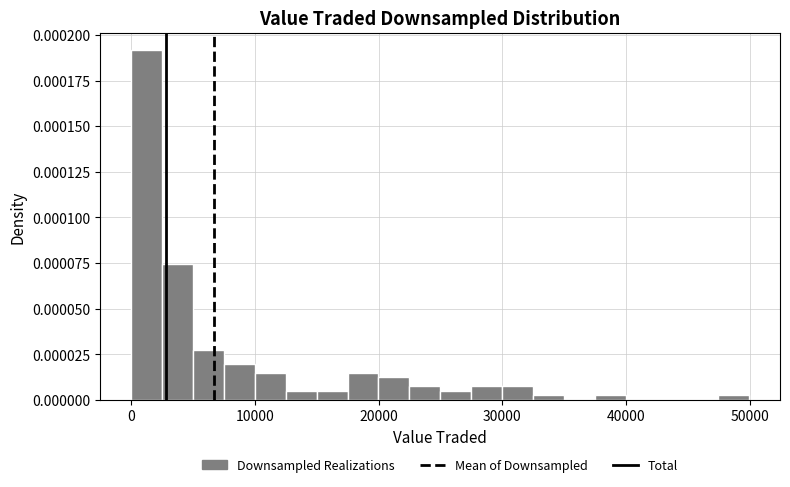

Read against the x-axis, roughly where is the centre of the tallest bar?

1000